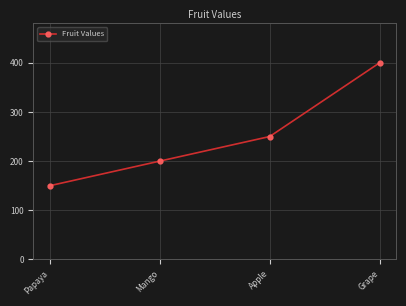

How many values are below 250?

2